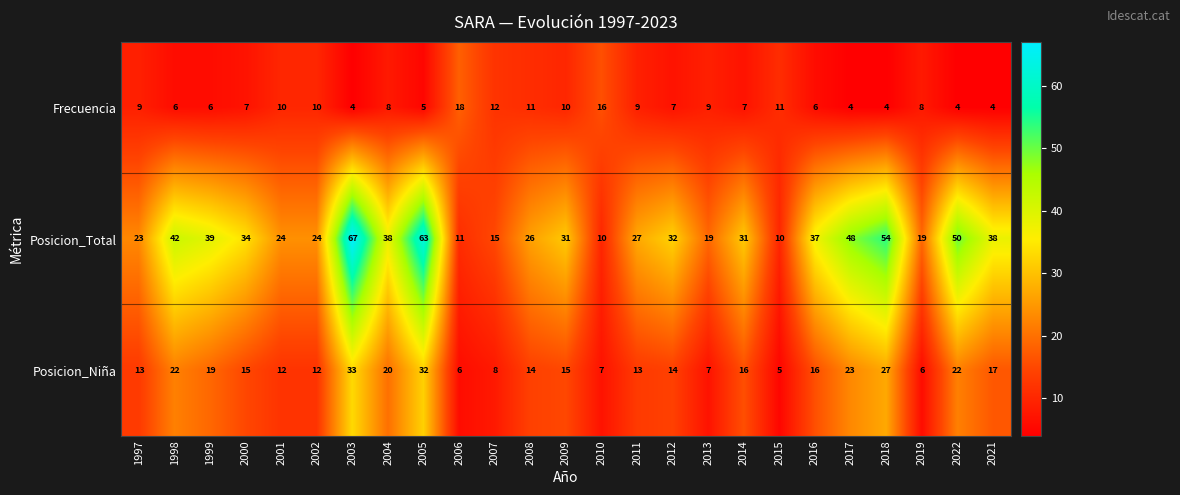

Between 2010 and 2017, which series saw the biggest shift?

Posicion_Total